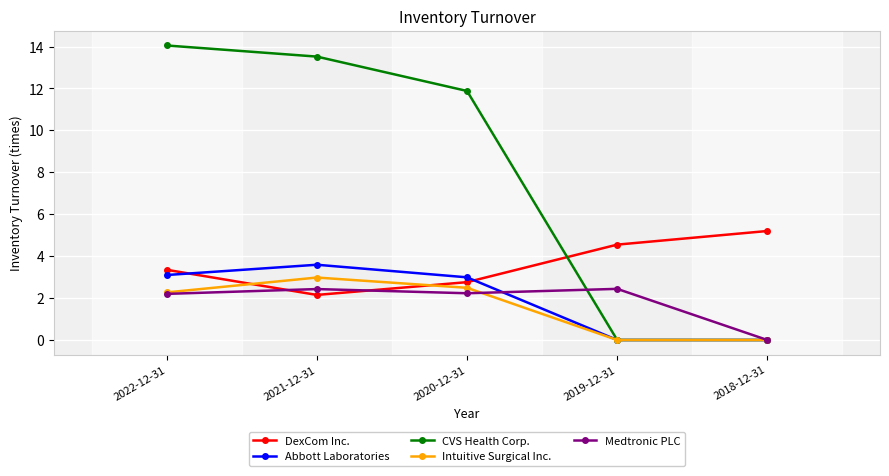

What is the greatest value displayed?

14.1